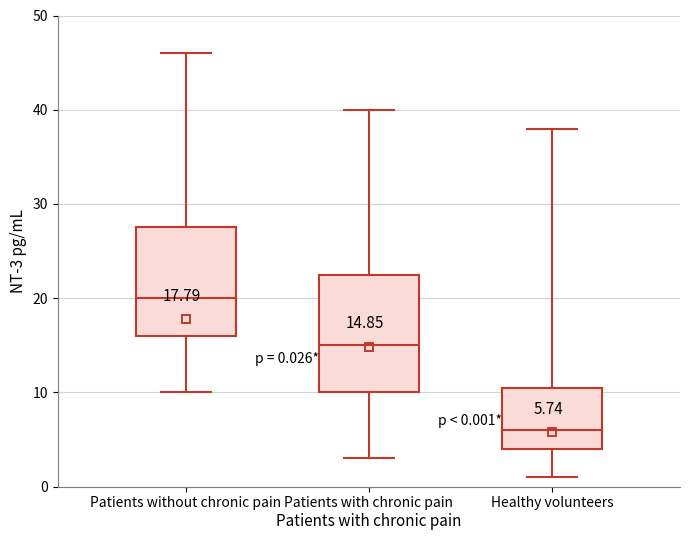

Which box's median line is the lowest?

Healthy volunteers